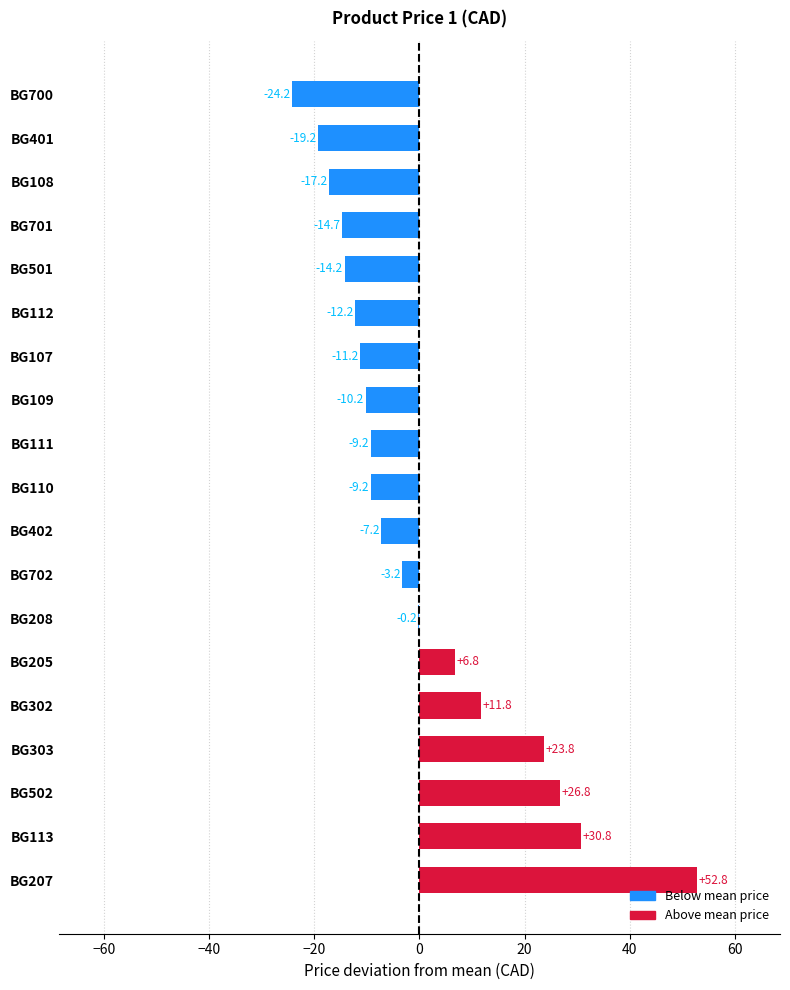

At which label is the value closest to 14?

BG302